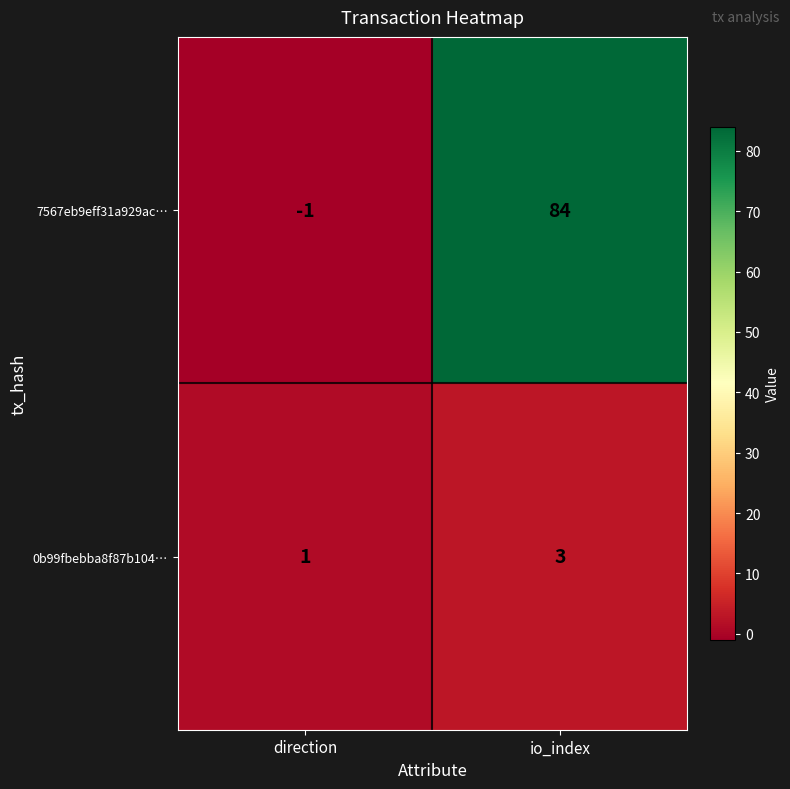

Which series has the widest spread of values?

7567eb9eff31a929ac…